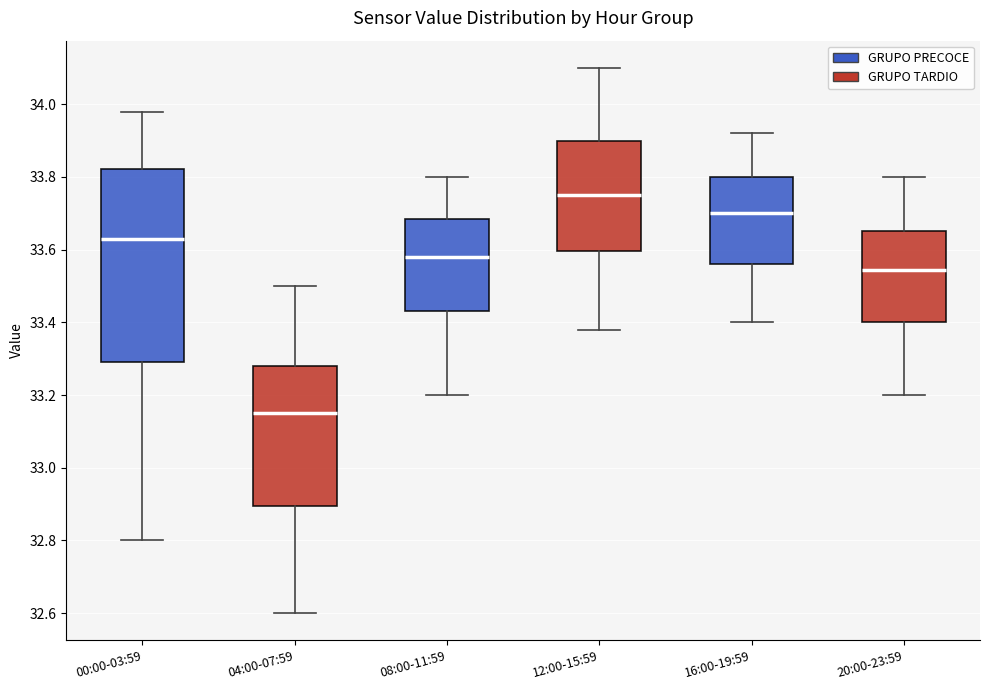

Which box has the lowest median line?

04:00-07:59